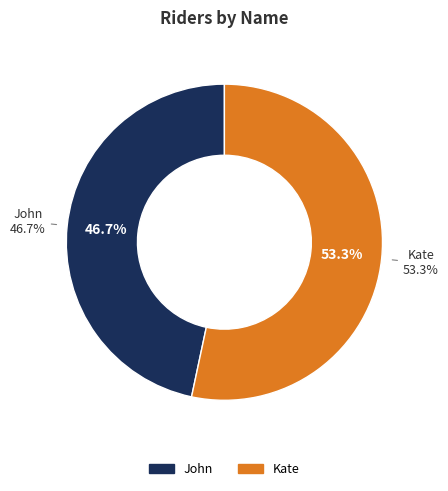

What is the largest slice in the pie chart?

Kate